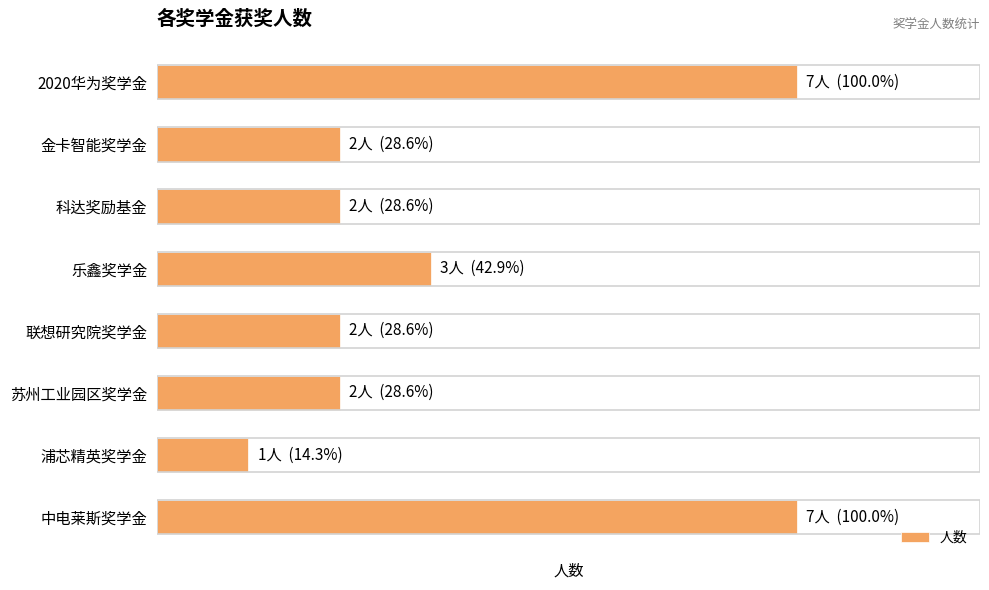

Are the bars horizontal?

Yes